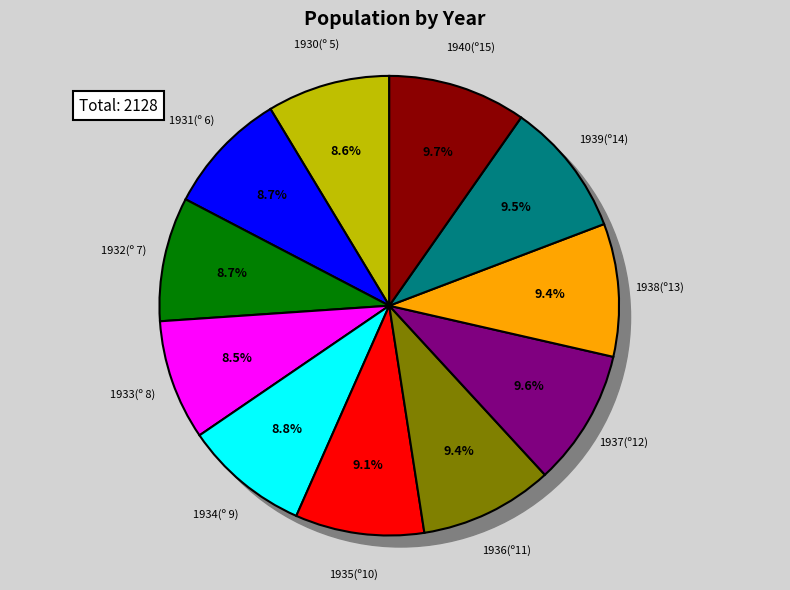

To the nearest percent, what is the difference between the largest and smallest slice percentages?

1%